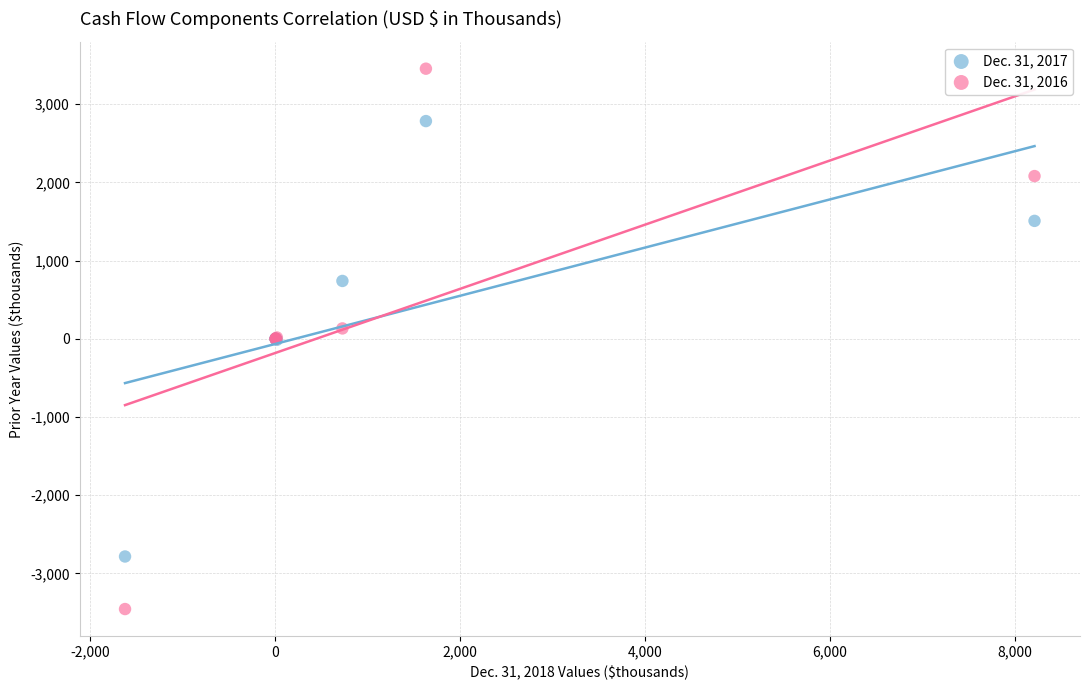

Which series reaches the maximum Y coordinate?

Dec. 31, 2016